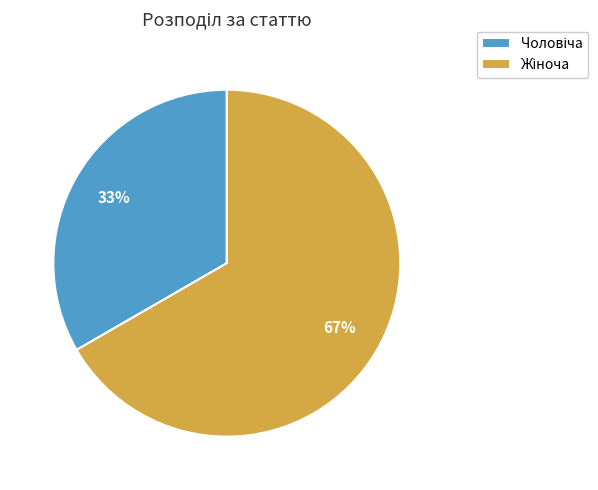

Is there a majority slice in this chart?

Yes